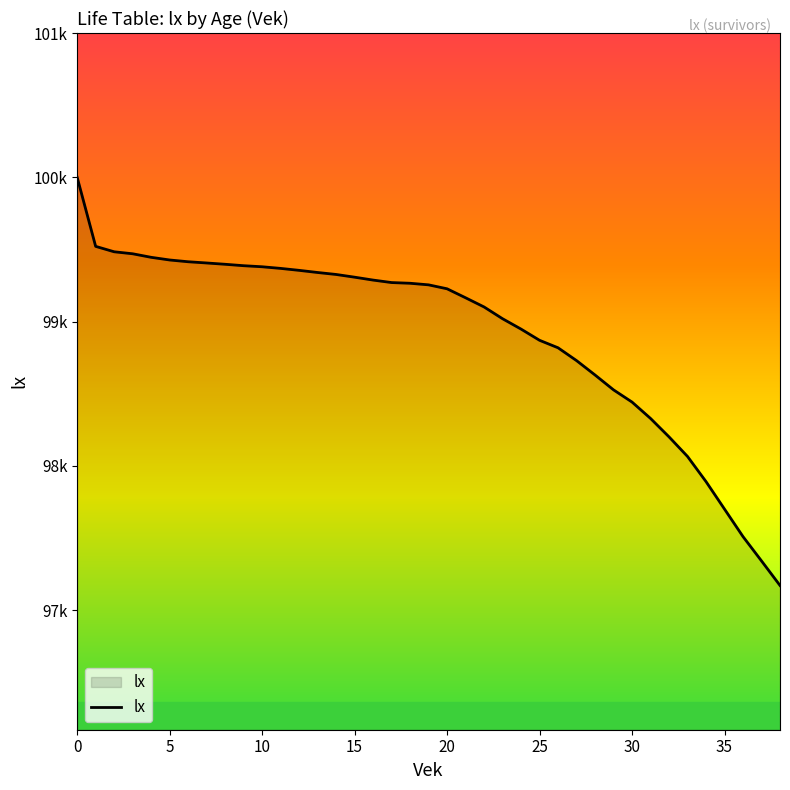

Does the chart display data point markers on the line(s)?

No